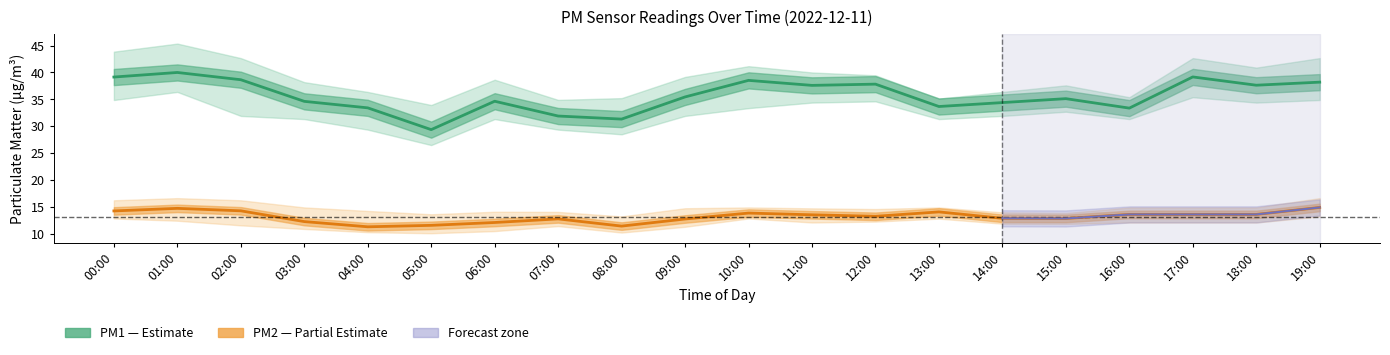

How many values in the PM2 (P2) series are below 13?

9